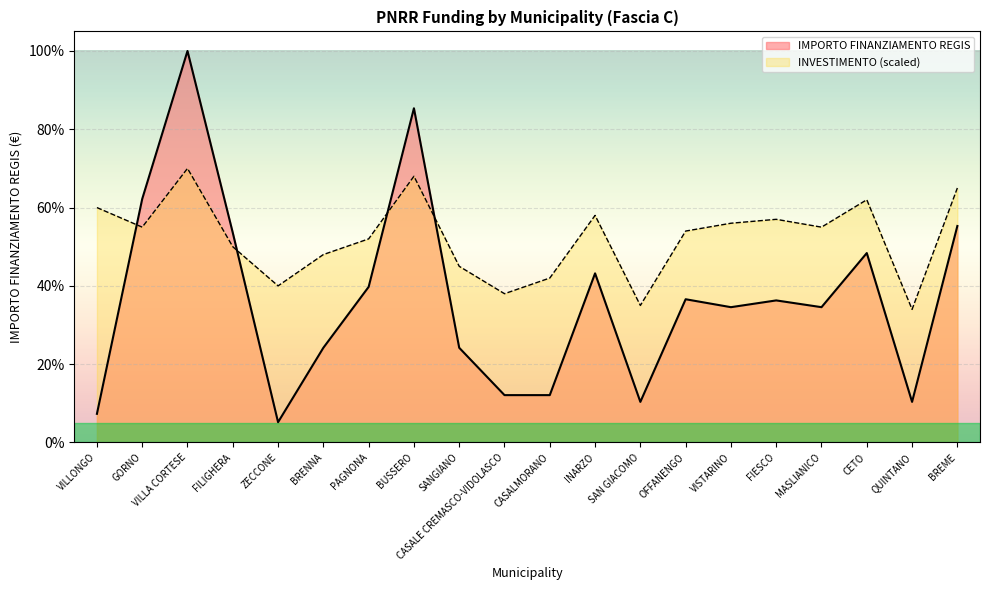

Between INARZO and OFFANENGO, which is larger?

INARZO